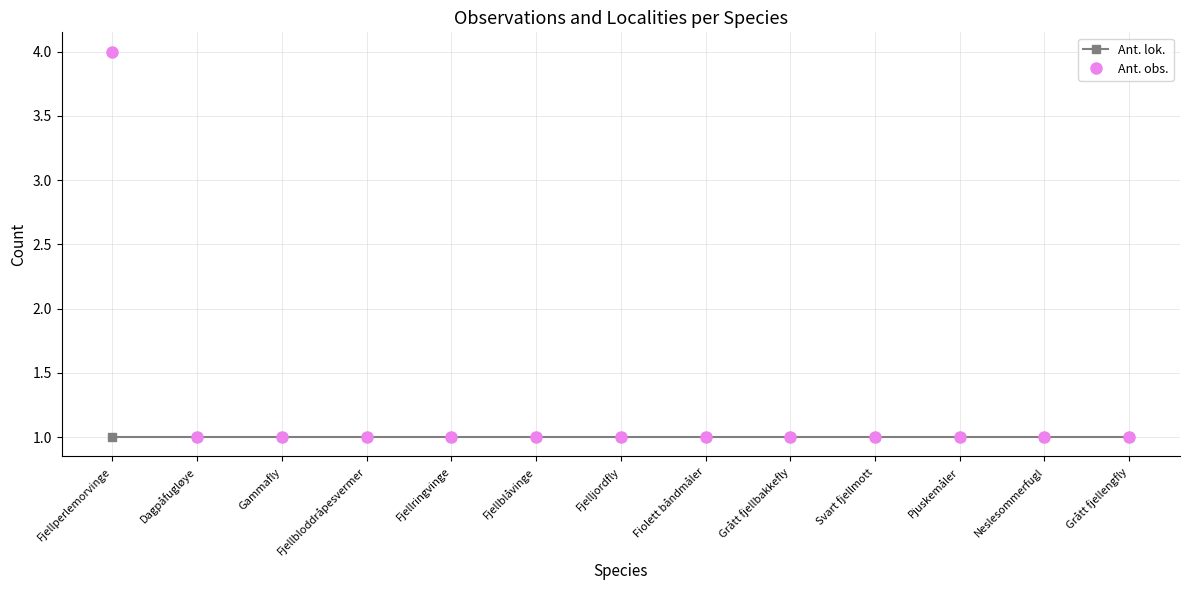

Reading left to right, what are all the values shown in this chart?

Ant. lok.: Fjellperlemorvinge=1	Dagpåfugløye=1	Gammafly=1	Fjellbloddråpesvermer=1	Fjellringvinge=1	Fjellblåvinge=1	Fjelljordfly=1	Fiolett båndmåler=1	Grått fjellbakkefly=1	Svart fjellmott=1	Pjuskemåler=1	Neslesommerfugl=1	Grått fjellengfly=1
Ant. obs.: Fjellperlemorvinge=4	Dagpåfugløye=1	Gammafly=1	Fjellbloddråpesvermer=1	Fjellringvinge=1	Fjellblåvinge=1	Fjelljordfly=1	Fiolett båndmåler=1	Grått fjellbakkefly=1	Svart fjellmott=1	Pjuskemåler=1	Neslesommerfugl=1	Grått fjellengfly=1